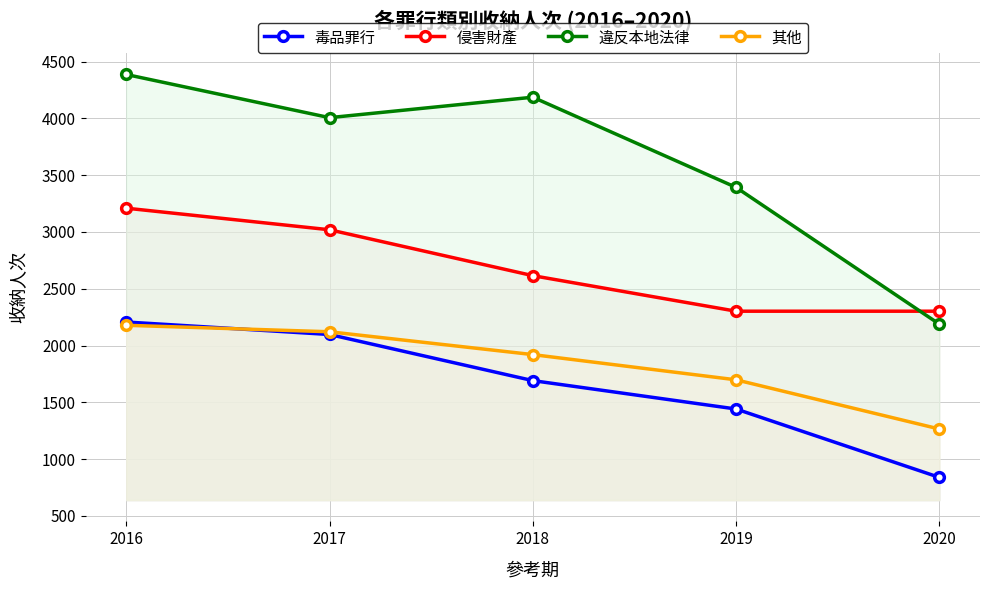

What is the approximate value of 其他 at 2020?

1265